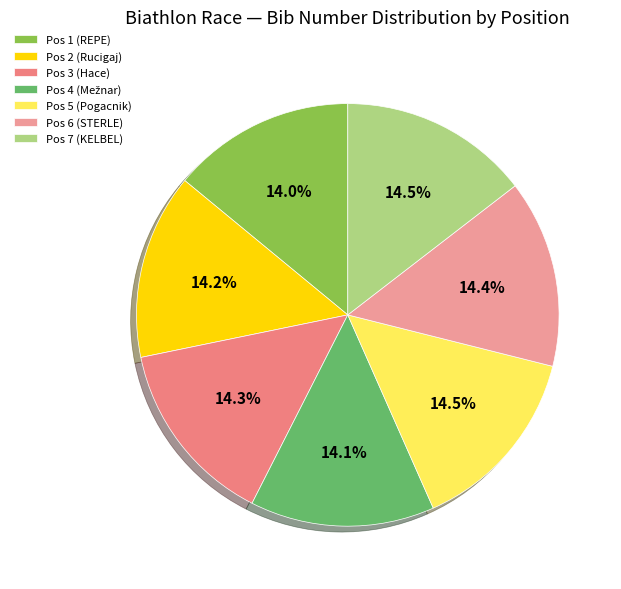

Which category has the smallest portion of the pie?

Pos 1 (REPE)